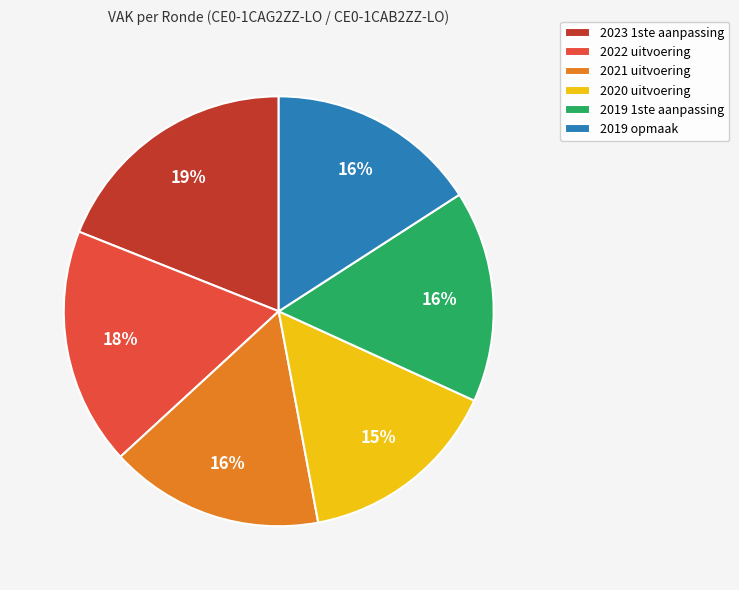

What percentage is the 2021 uitvoering slice, to the nearest percent?

16%